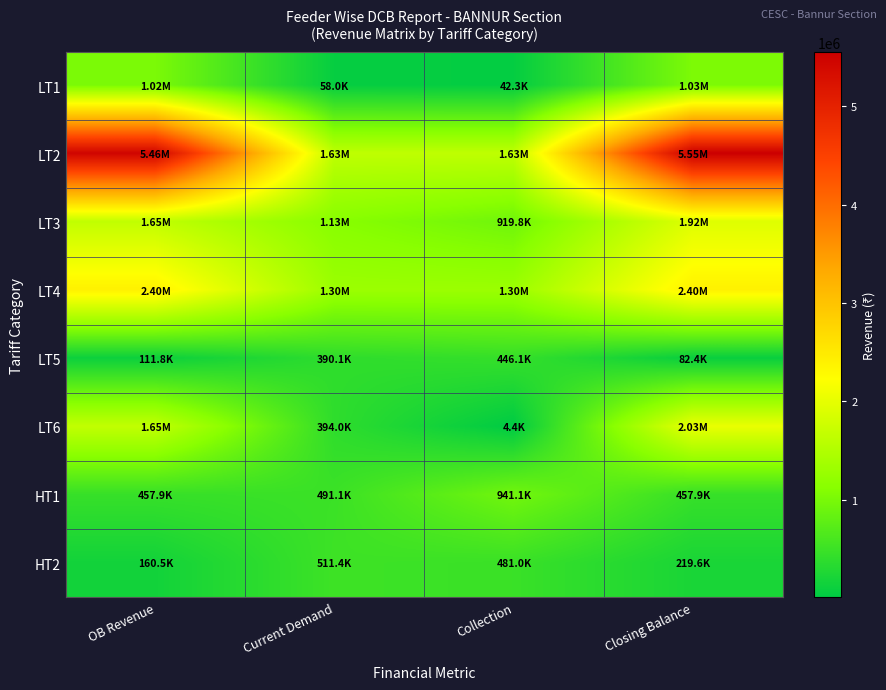

Reading left to right, transcribe all the data shown in this chart.

LT1: OB Revenue=1019464.0	Current Demand=57991.3	Collection=42293.3	Closing Balance=1028850.2
LT2: OB Revenue=5455373.2	Current Demand=1625333.7	Collection=1630175.5	Closing Balance=5553598.0
LT3: OB Revenue=1650520.9	Current Demand=1125755.4	Collection=919829.1	Closing Balance=1922903.8
LT4: OB Revenue=2402010.6	Current Demand=1298488.6	Collection=1298488.6	Closing Balance=2402010.6
LT5: OB Revenue=111848.0	Current Demand=390102.2	Collection=446056.0	Closing Balance=82380.8
LT6: OB Revenue=1654787.7	Current Demand=393965.0	Collection=4415.5	Closing Balance=2025960.0
HT1: OB Revenue=457937.1	Current Demand=491061.4	Collection=941118.5	Closing Balance=457937.1
HT2: OB Revenue=160511.3	Current Demand=511396.7	Collection=481035.0	Closing Balance=219617.4